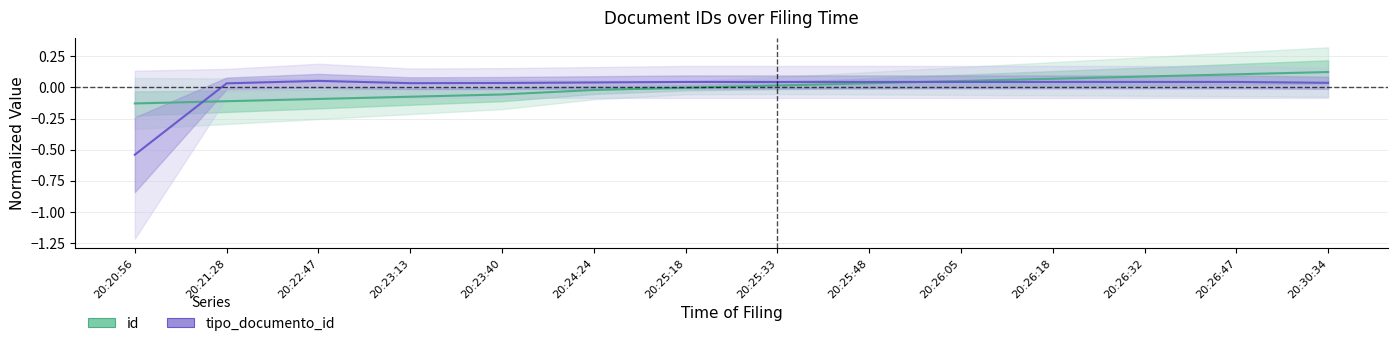

Where is the first local maximum for tipo_documento_id?

20:22:47